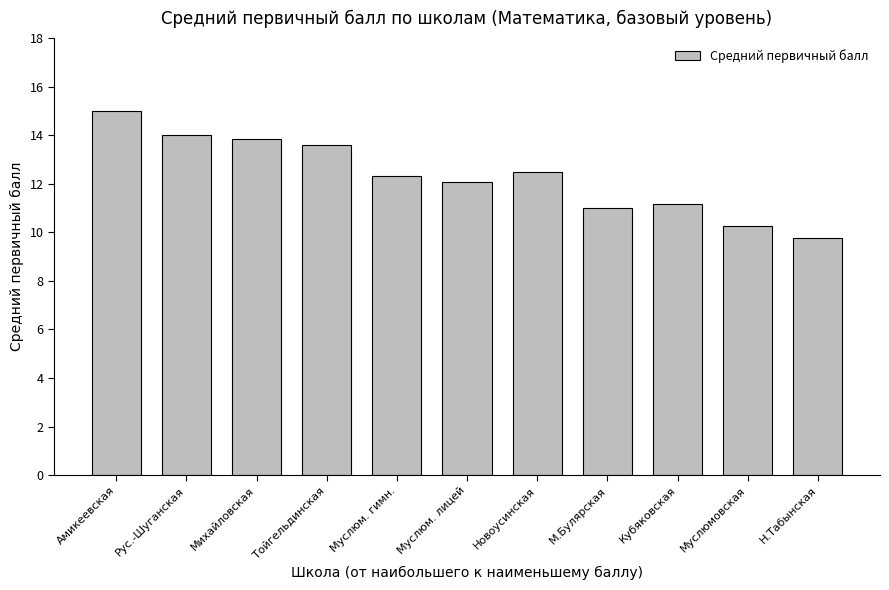

The chart shows a value of 20.8 at Муслюм. гимн.. True or false?

False